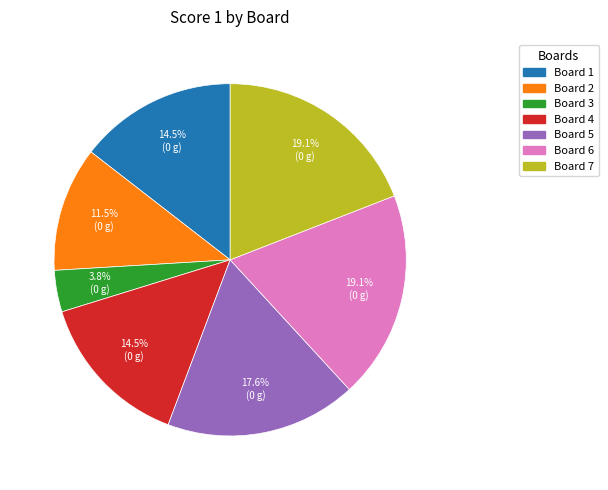

To the nearest percent, what percentage of the pie is Board 6?

19%